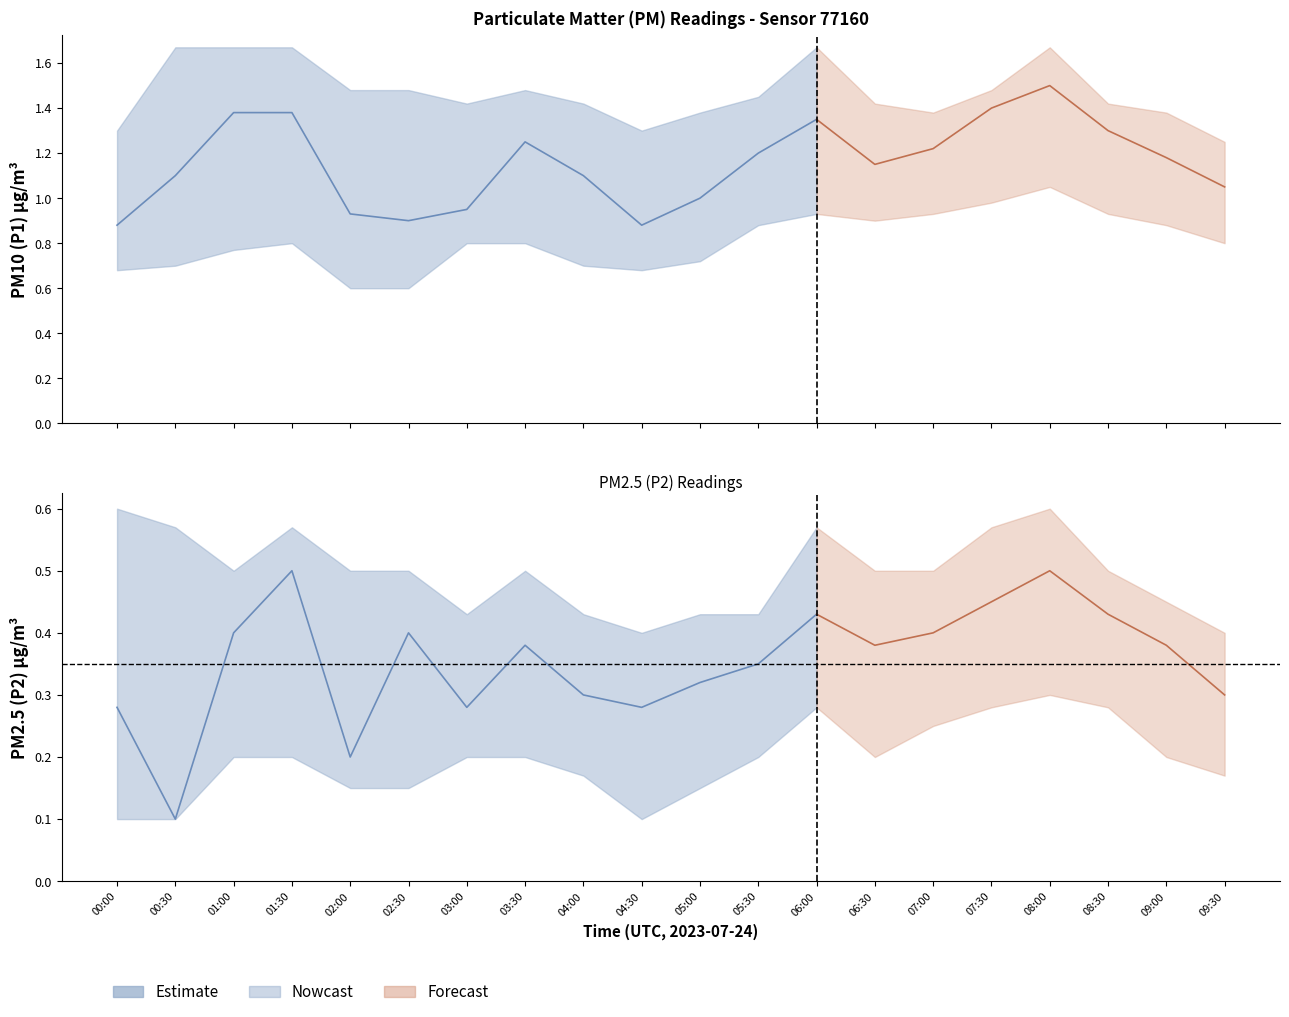

At which category is the sum across all series the highest?

08:00